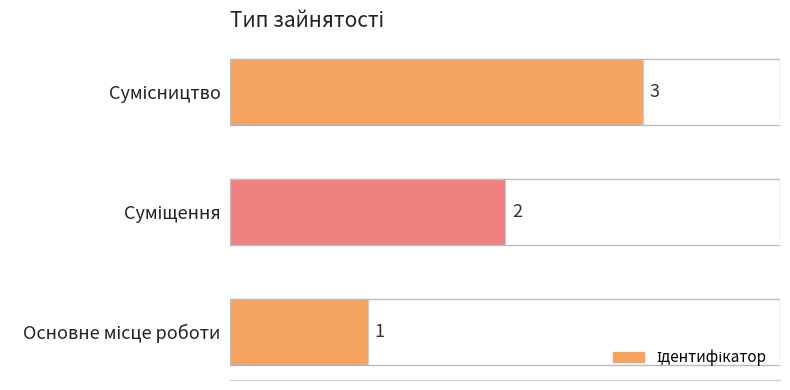

What is the sum of all values?

6